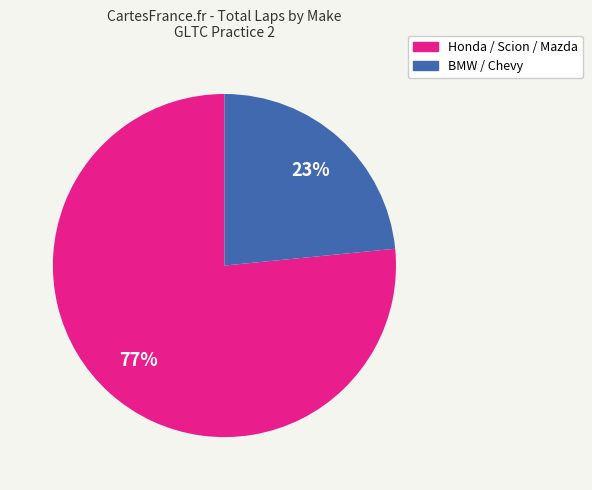

Does any single category account for the majority?

Yes